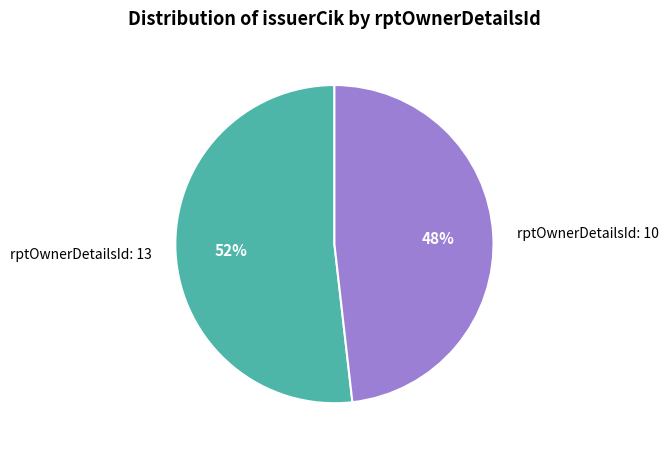

How many segments does this pie chart have?

2